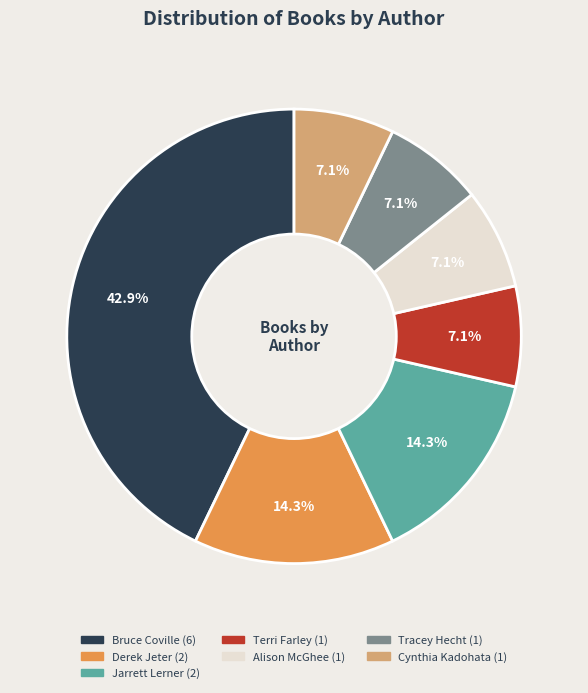

Does any single category account for the majority?

No